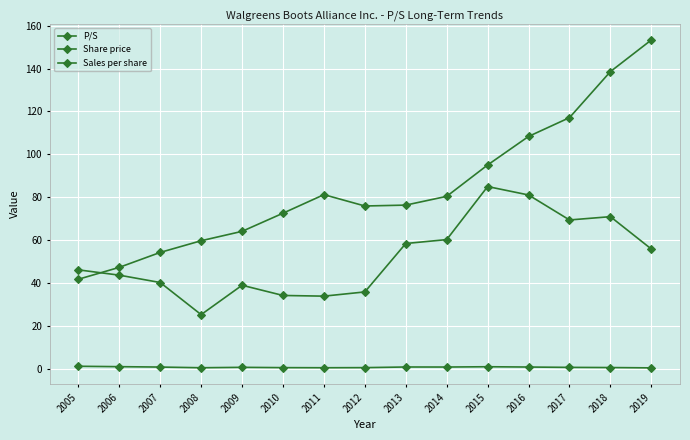

What is the value of the P/S point at the 7th from the left?

0.4